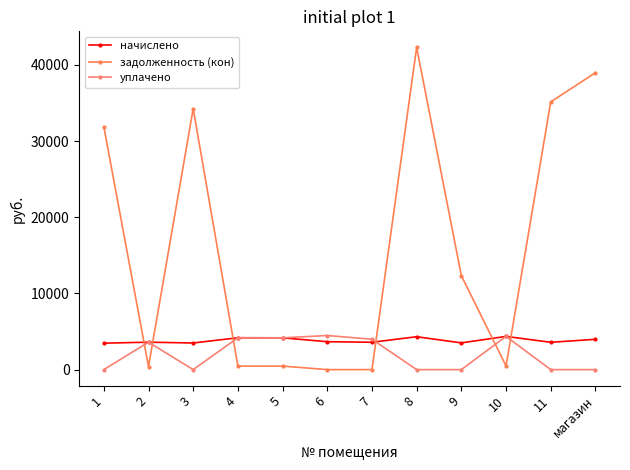

True or false: уплачено and задолженность (кон) cross at least once.

True